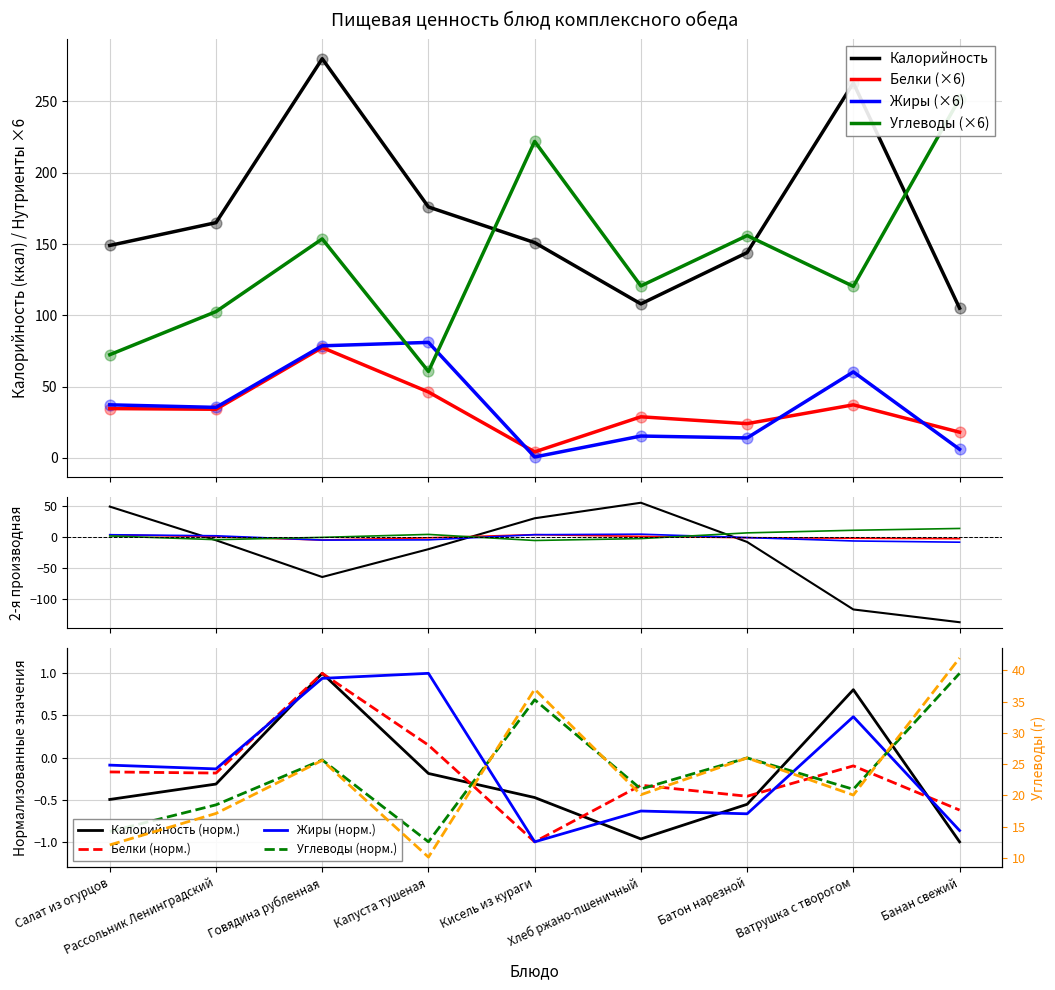

Which series has the largest total across all categories?

Углеводы